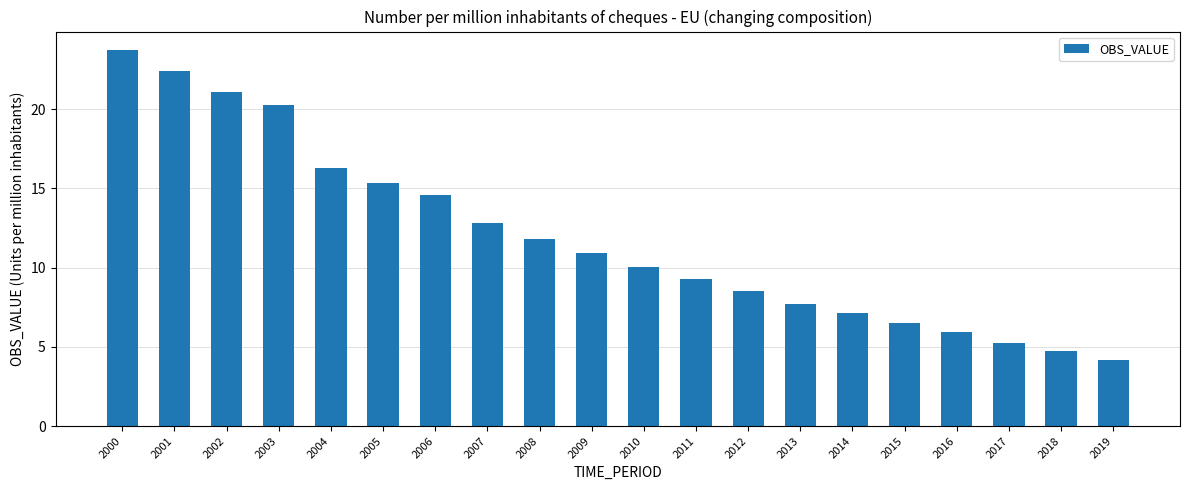

At which label does the data first exceed 10?

2000